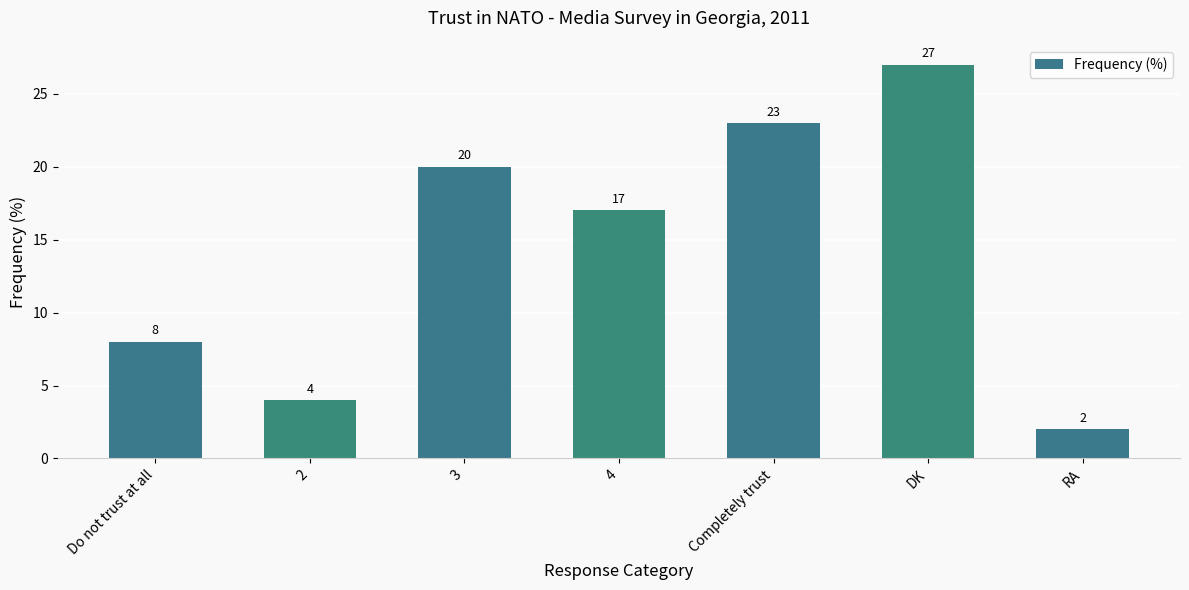

Reading left to right, what are all the values shown in this chart?

Do not trust at all=8	2=4	3=20	4=17	Completely trust=23	DK=27	RA=2